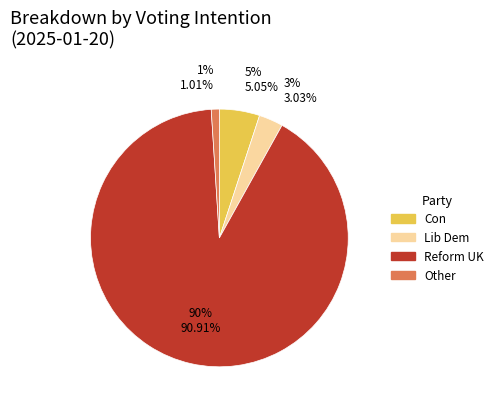

What is the change in value from Reform UK to Other?

-0.9